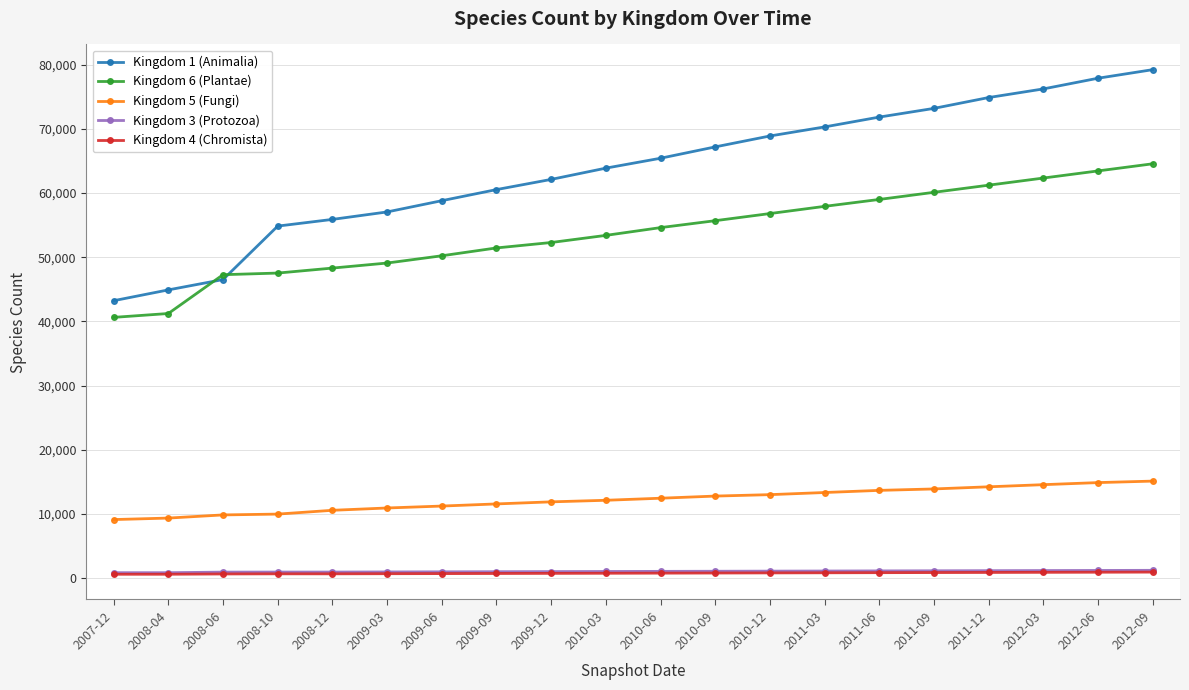

At how many categories does at least one series exceed 25587?

20